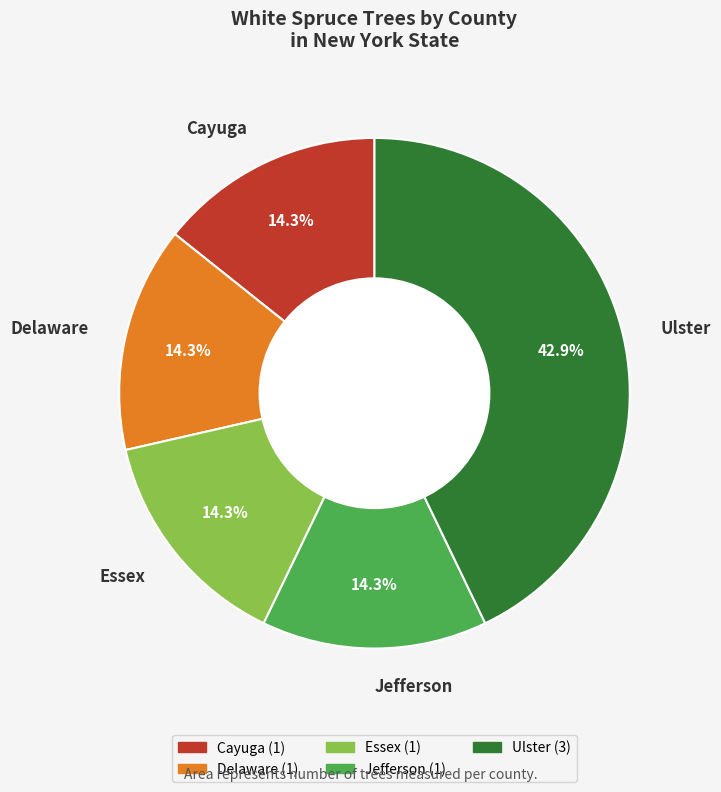

To the nearest percent, what percentage of the pie is Cayuga?

14%